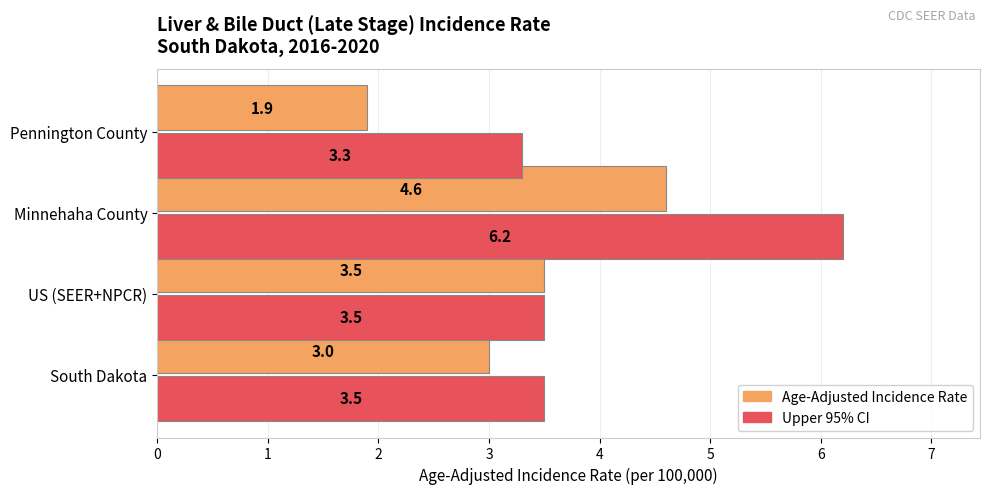

Rank the categories by Age-Adjusted Incidence Rate value from highest to lowest.

Minnehaha County, US (SEER+NPCR), South Dakota, Pennington County